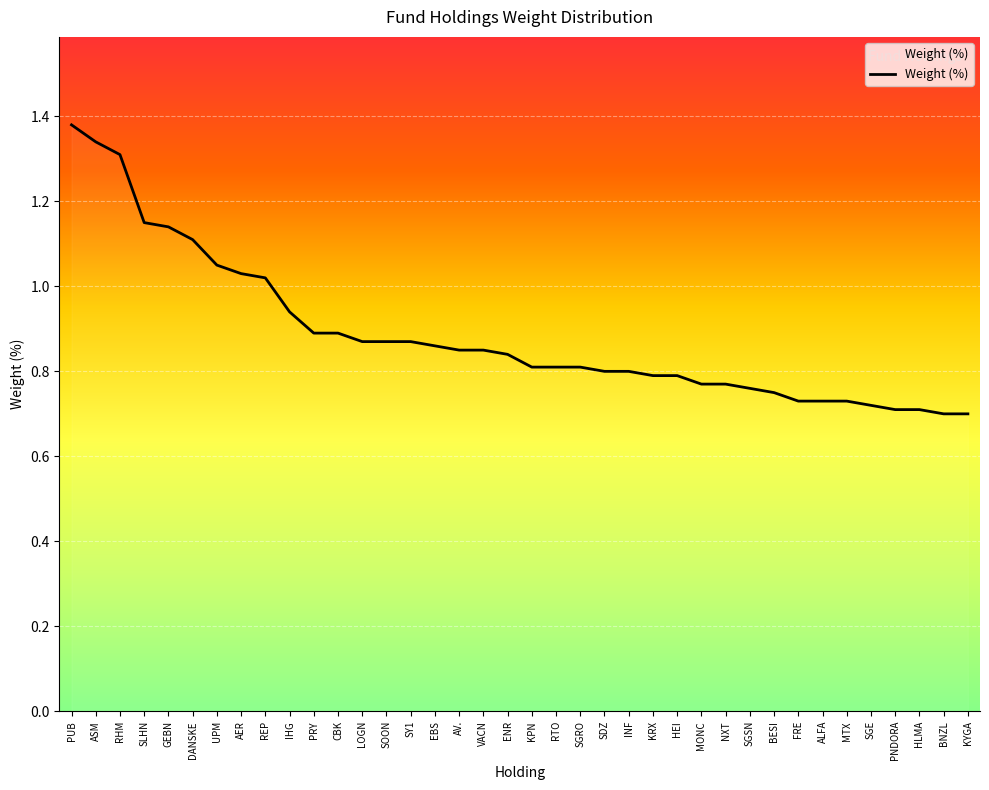

What is the difference between the second highest and second lowest values?

0.6